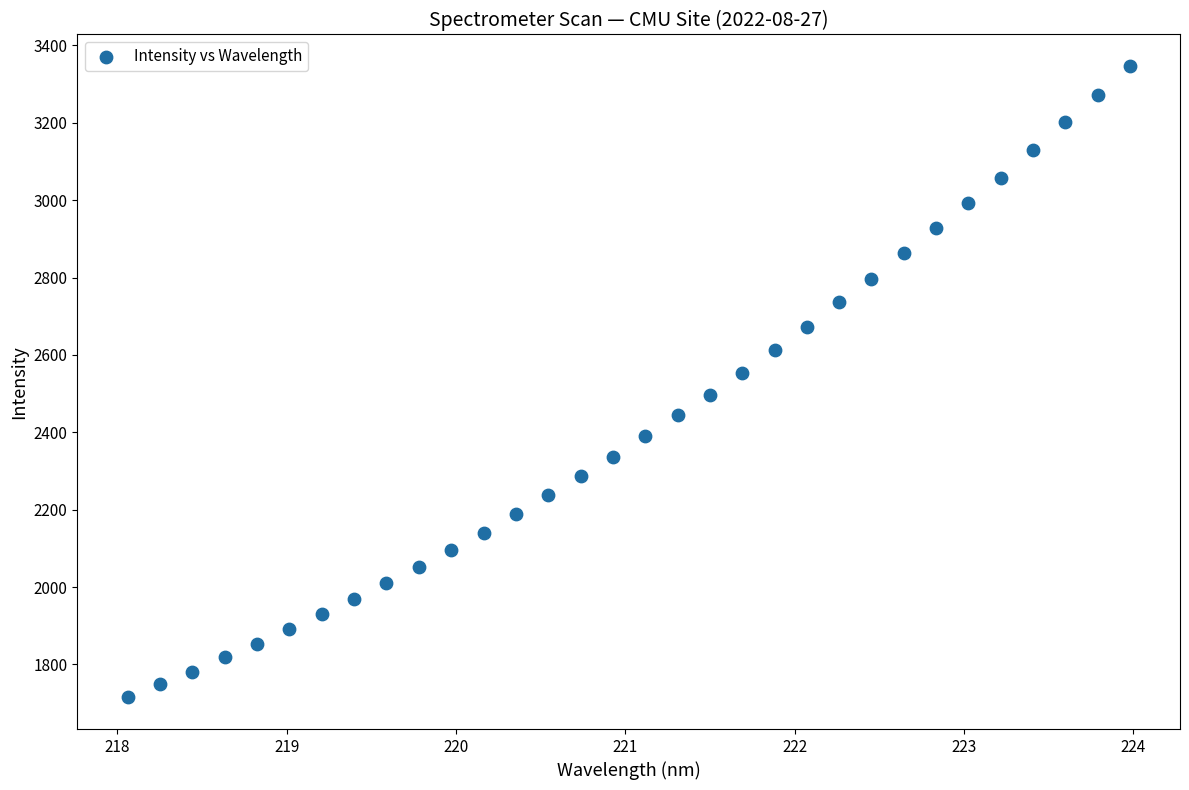

What is the range of X values (max minus min)?

5.9